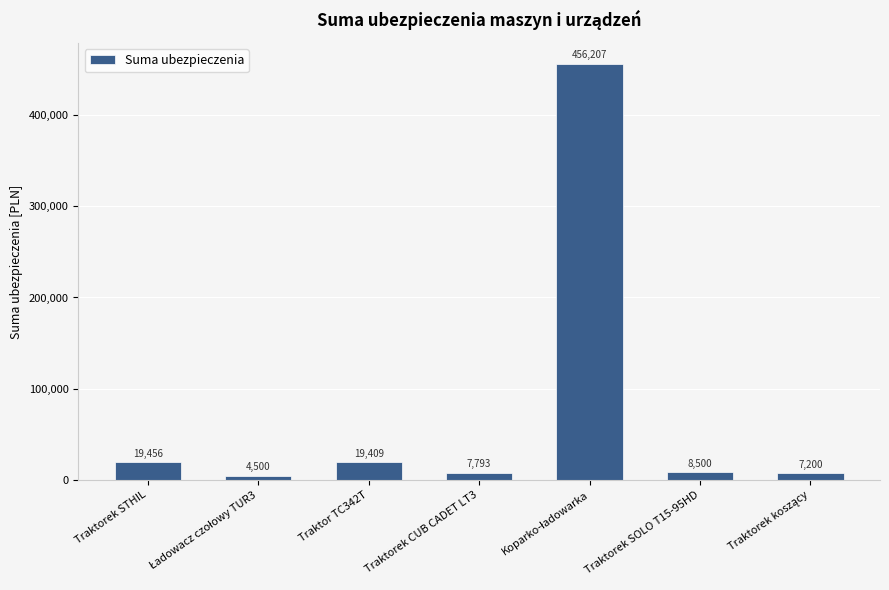

What is the maximum value shown in the chart?

456207.3